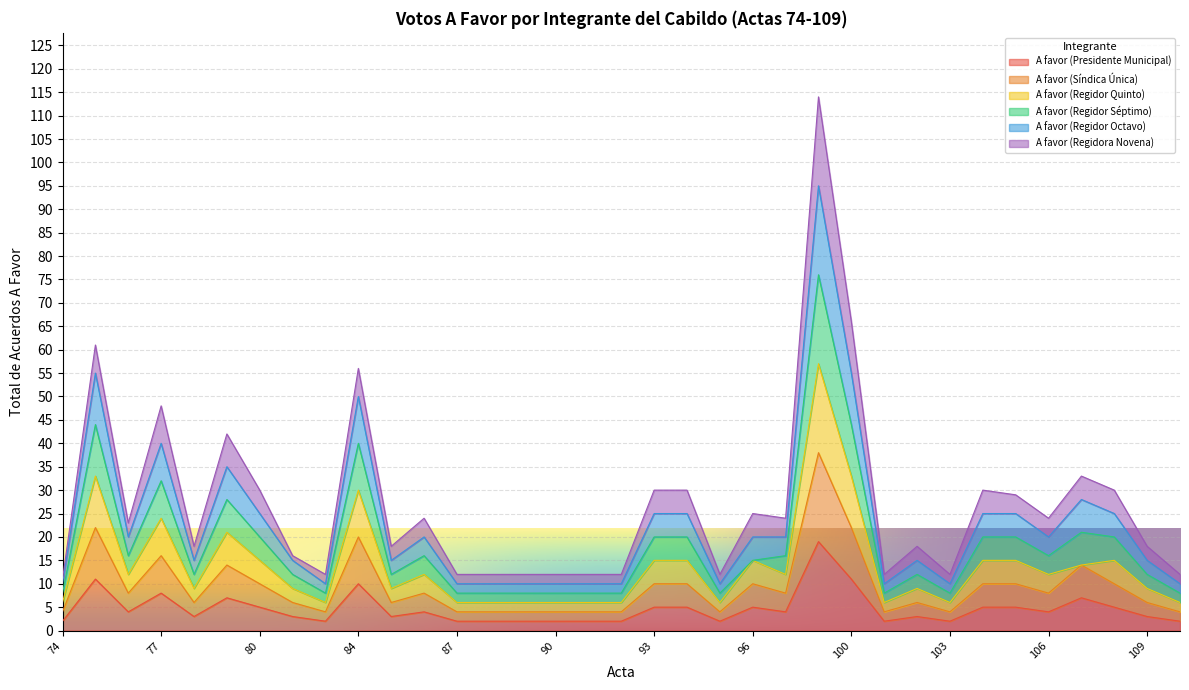

The A favor (Presidente Municipal) series shows 3 at 109. True or false?

True